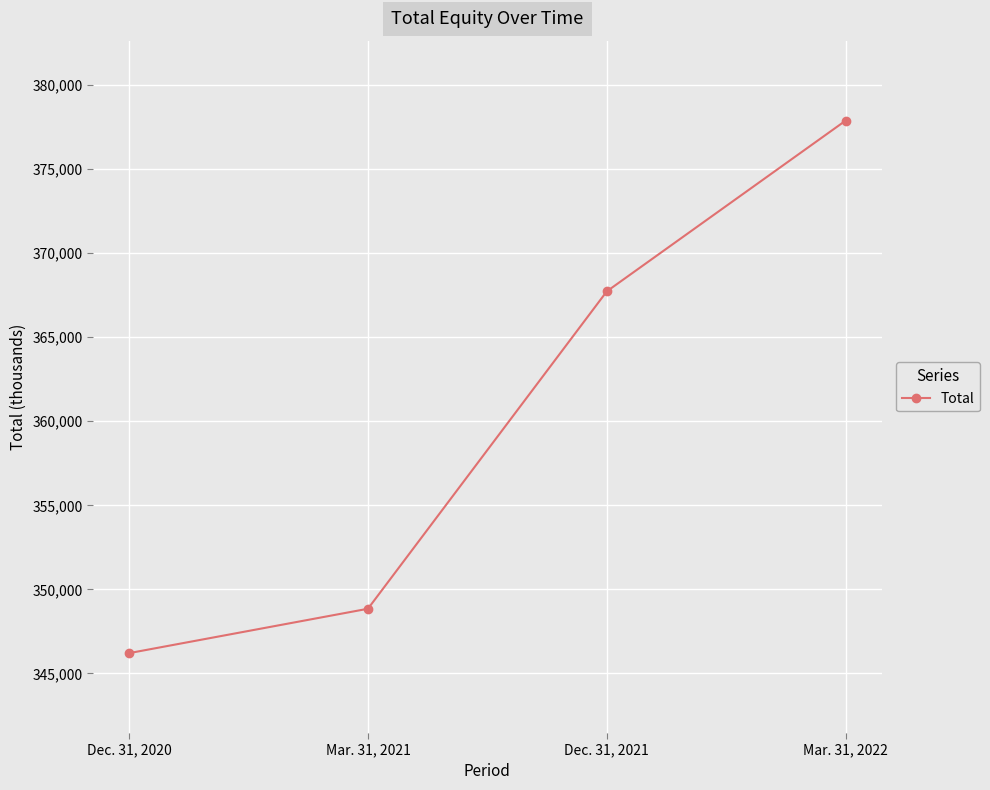

The value at Mar. 31, 2021 is 197330. True or false?

False